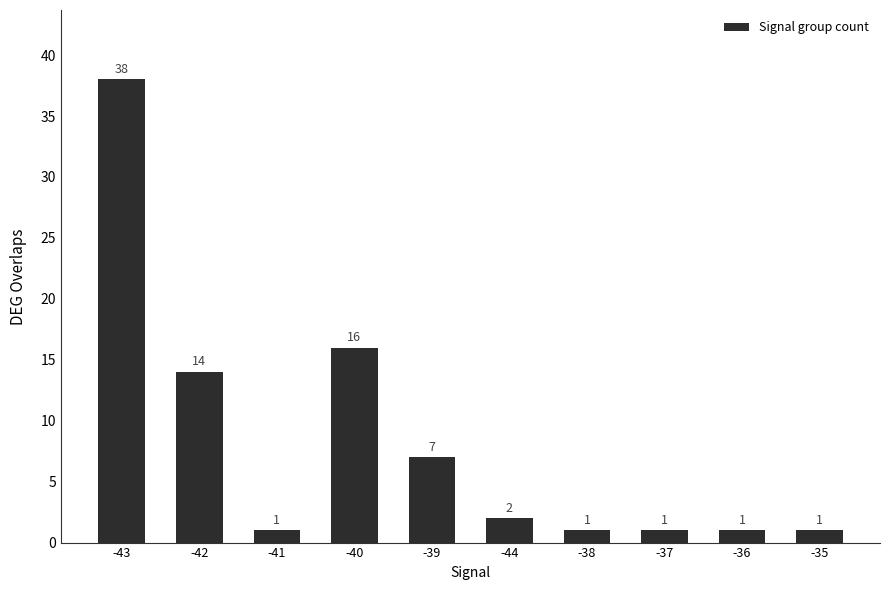

The chart shows a value of 38 at -43. True or false?

True